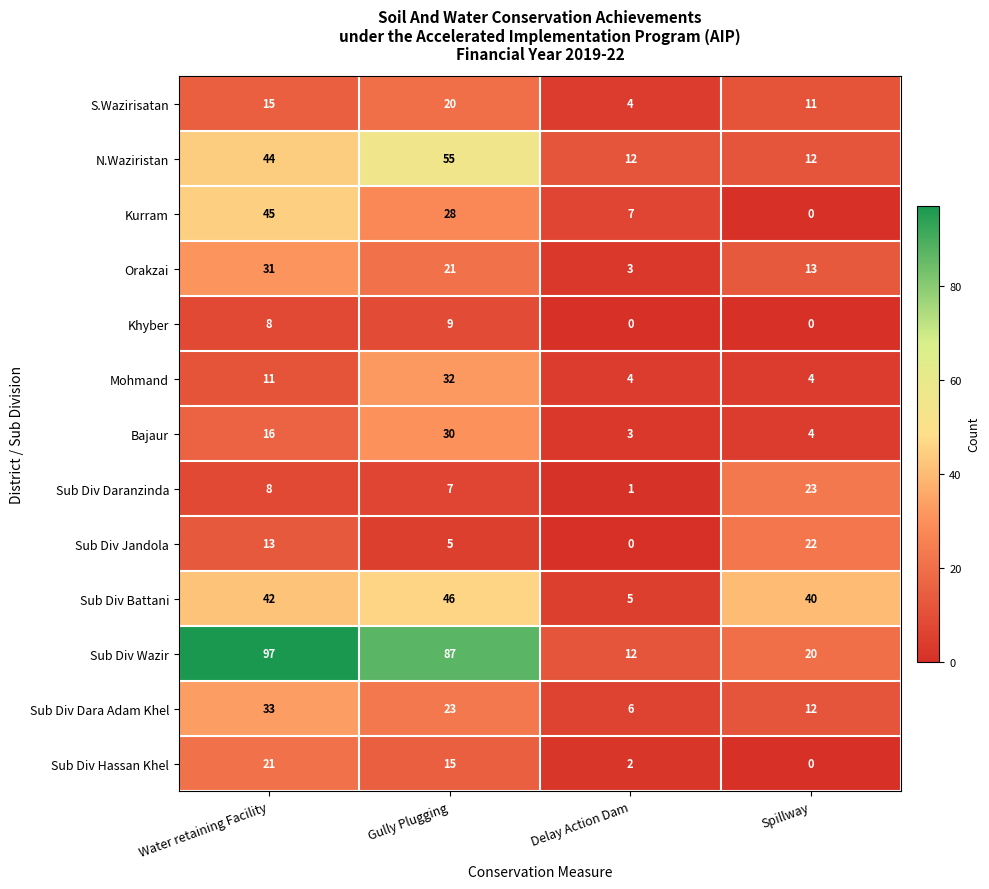

What is the sum of all Khyber values?

17